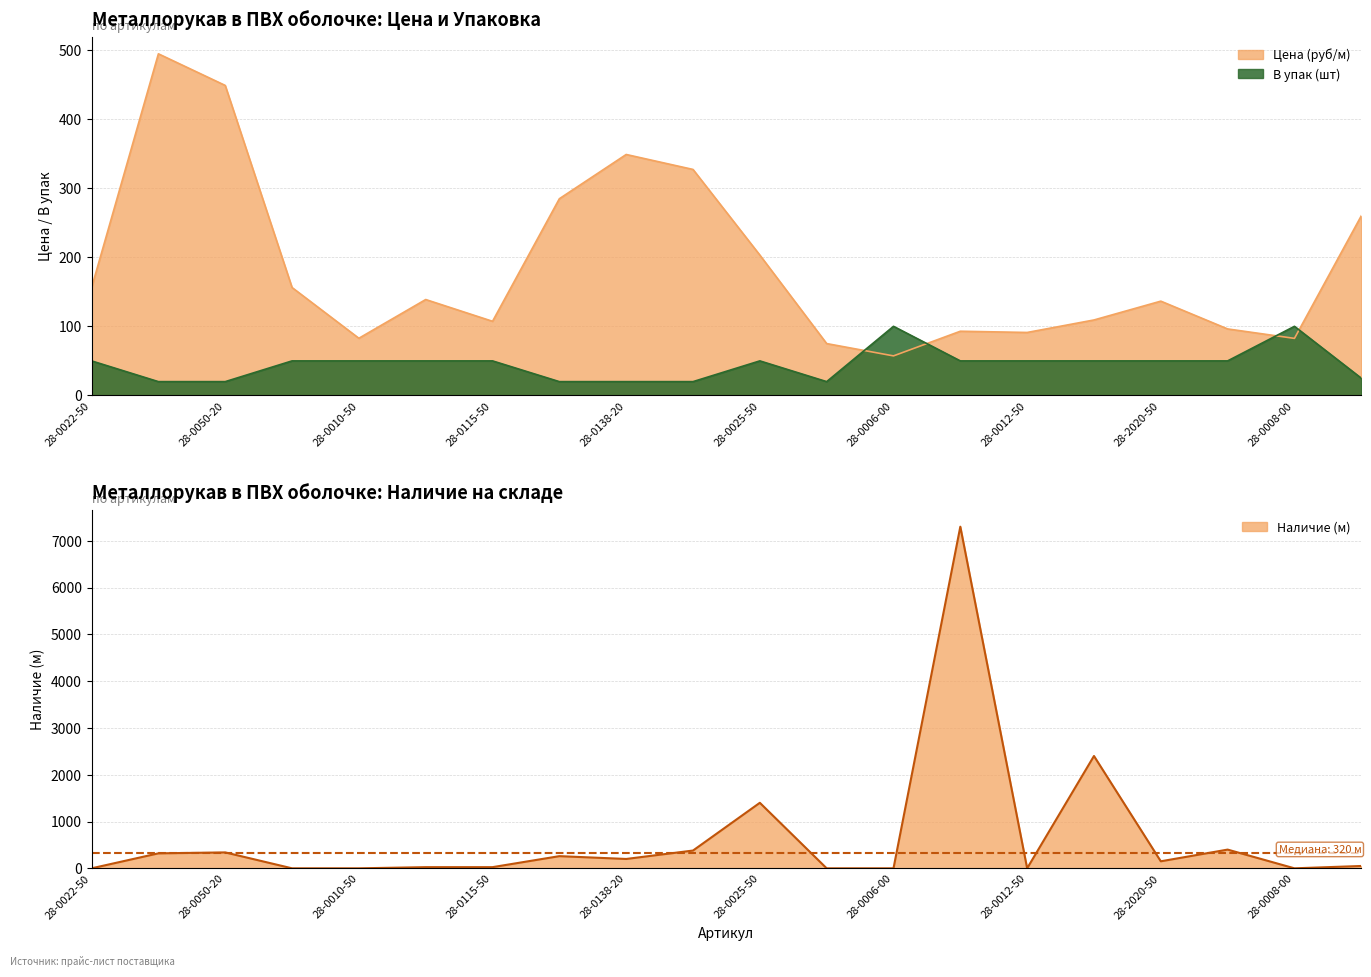

The В упак series shows 32.2 at 28-0025-50. True or false?

False